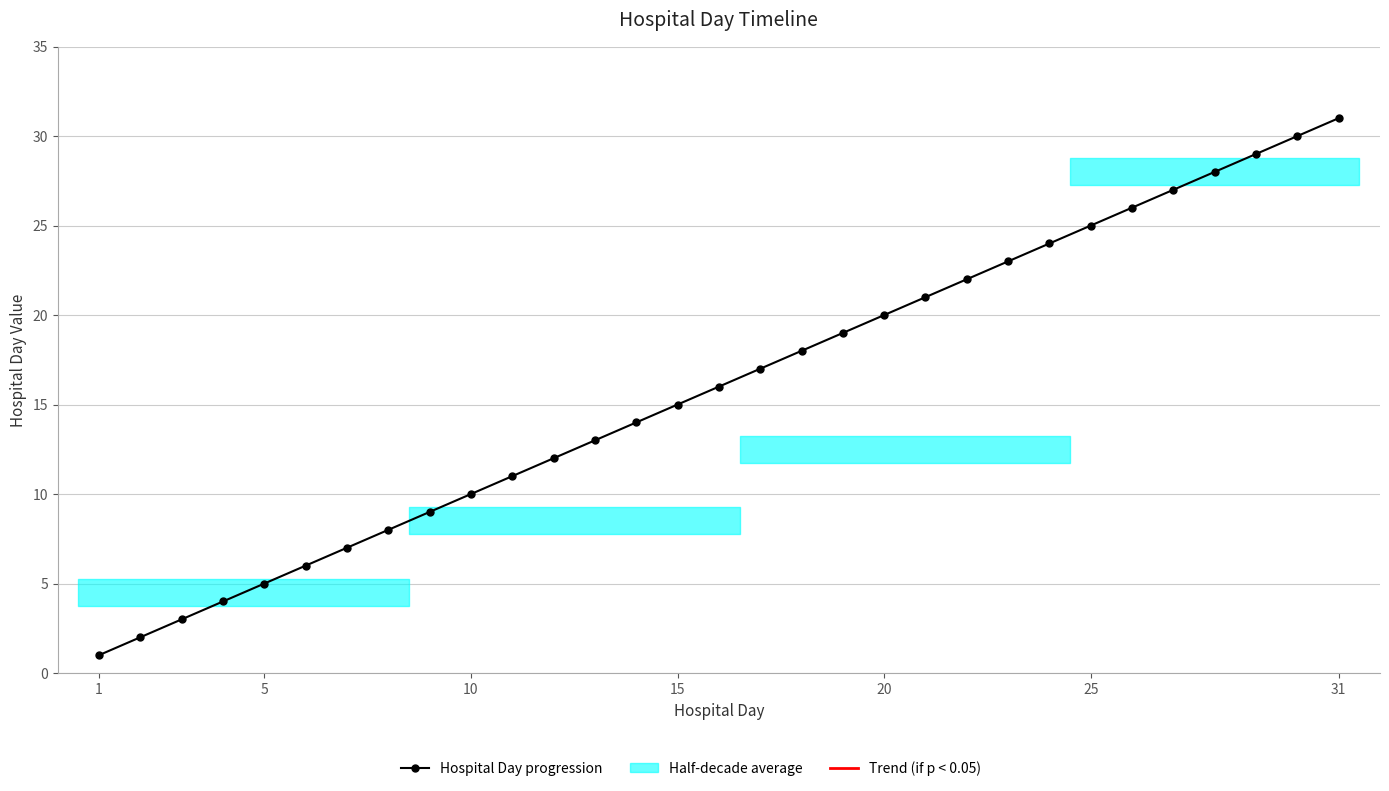

What is the maximum value shown in the chart?

31